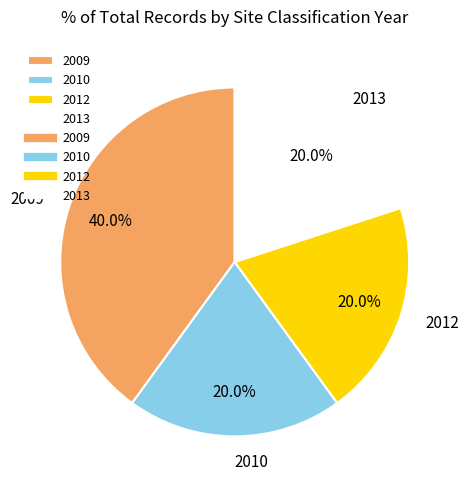

What is the largest slice in the pie chart?

2009